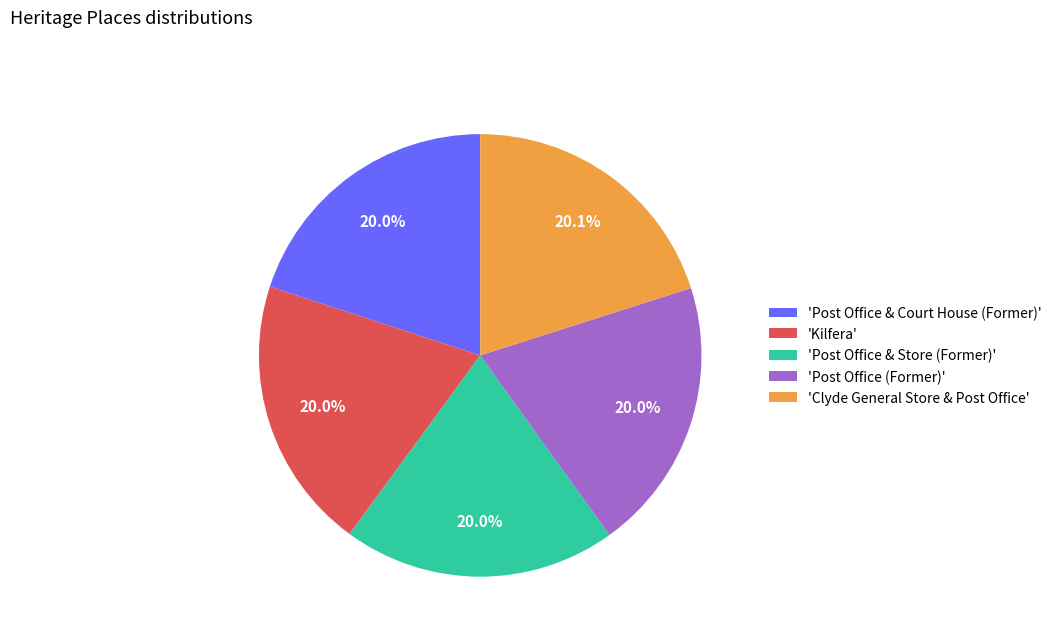

Is there a majority slice in this chart?

No